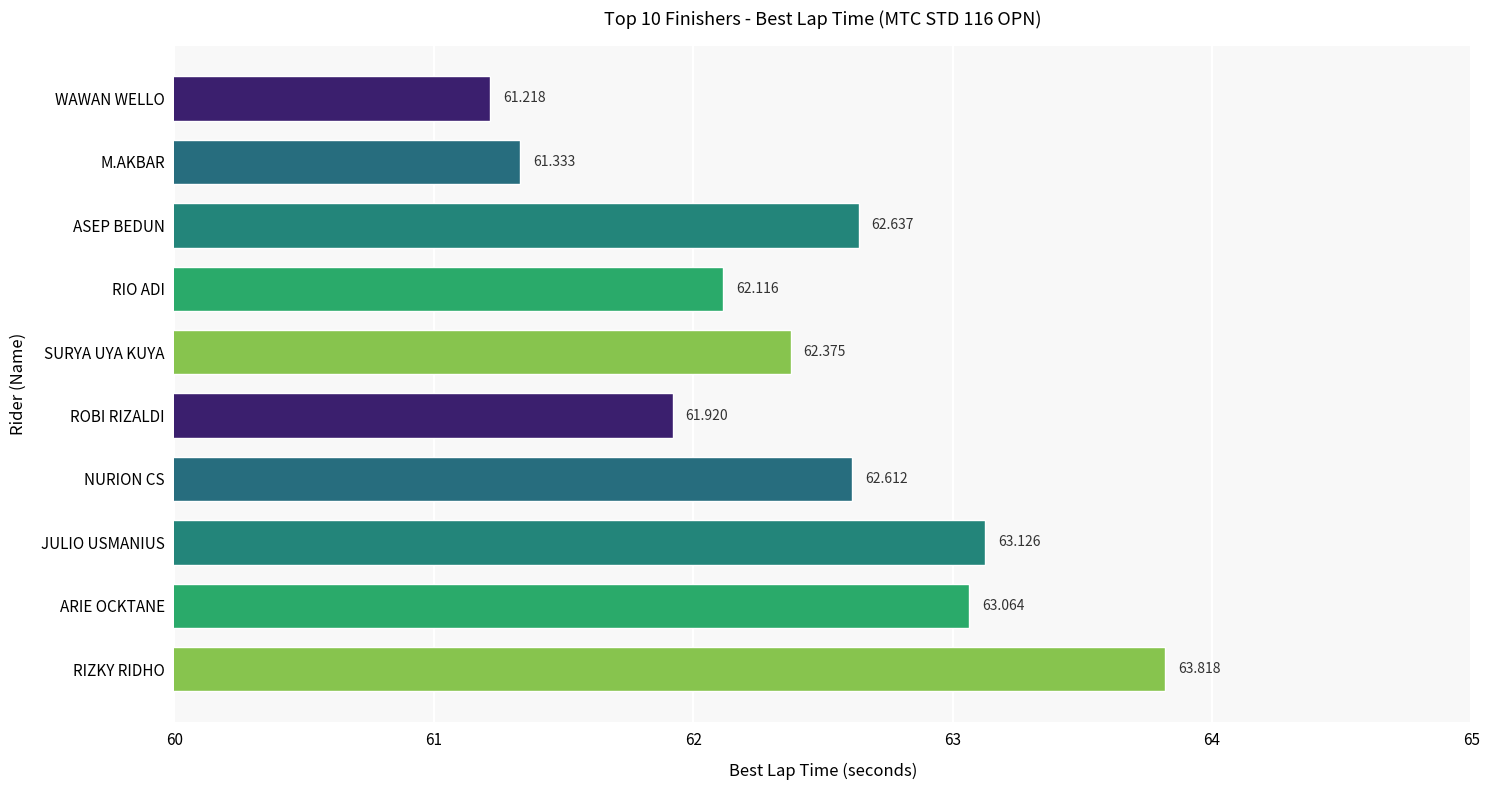

Which label corresponds to the largest value in the chart?

RIZKY RIDHO